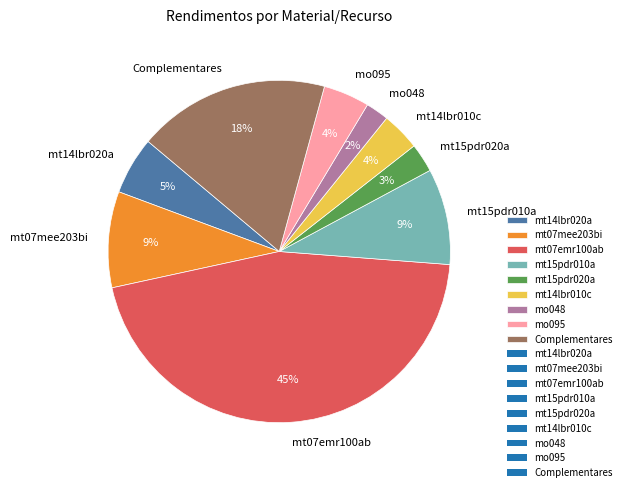

Is it true that mt15pdr010a is 1% of the pie?

False